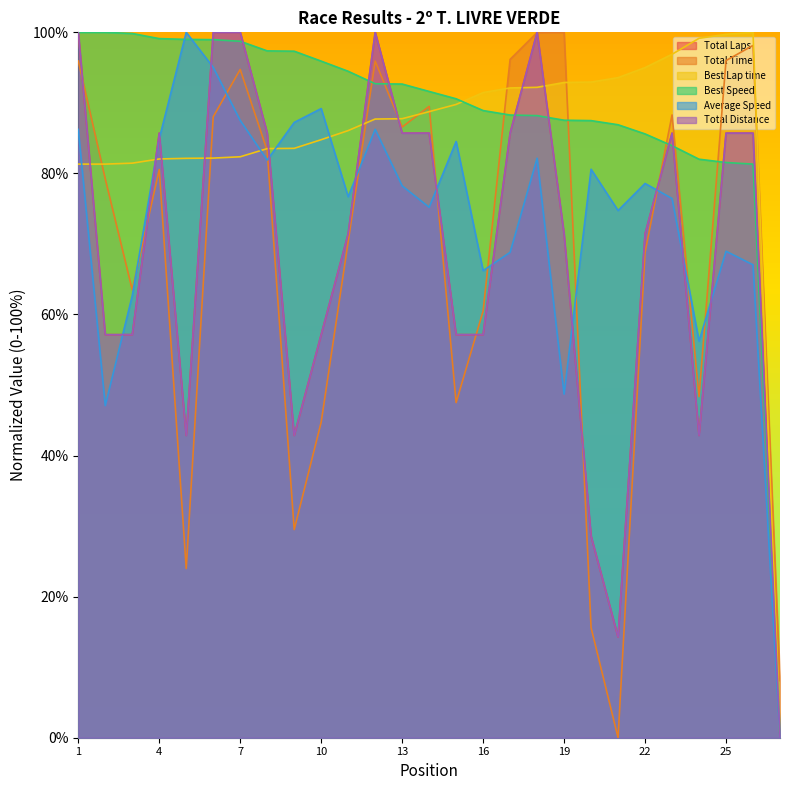

How many intersections are there between Total Time and Total Distance?

9